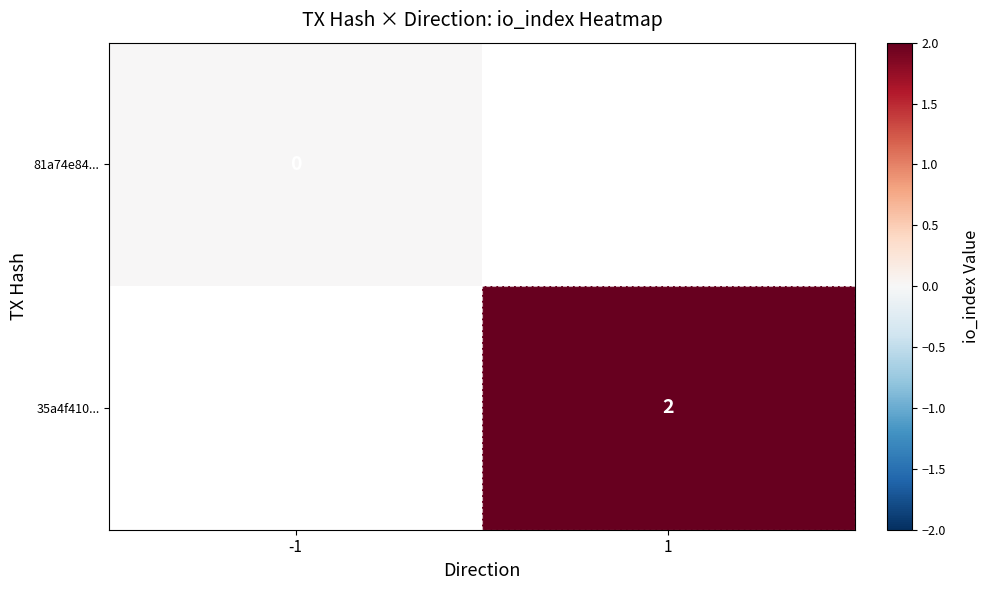

The value of 35a4f410... at 1 is 2. True or false?

True